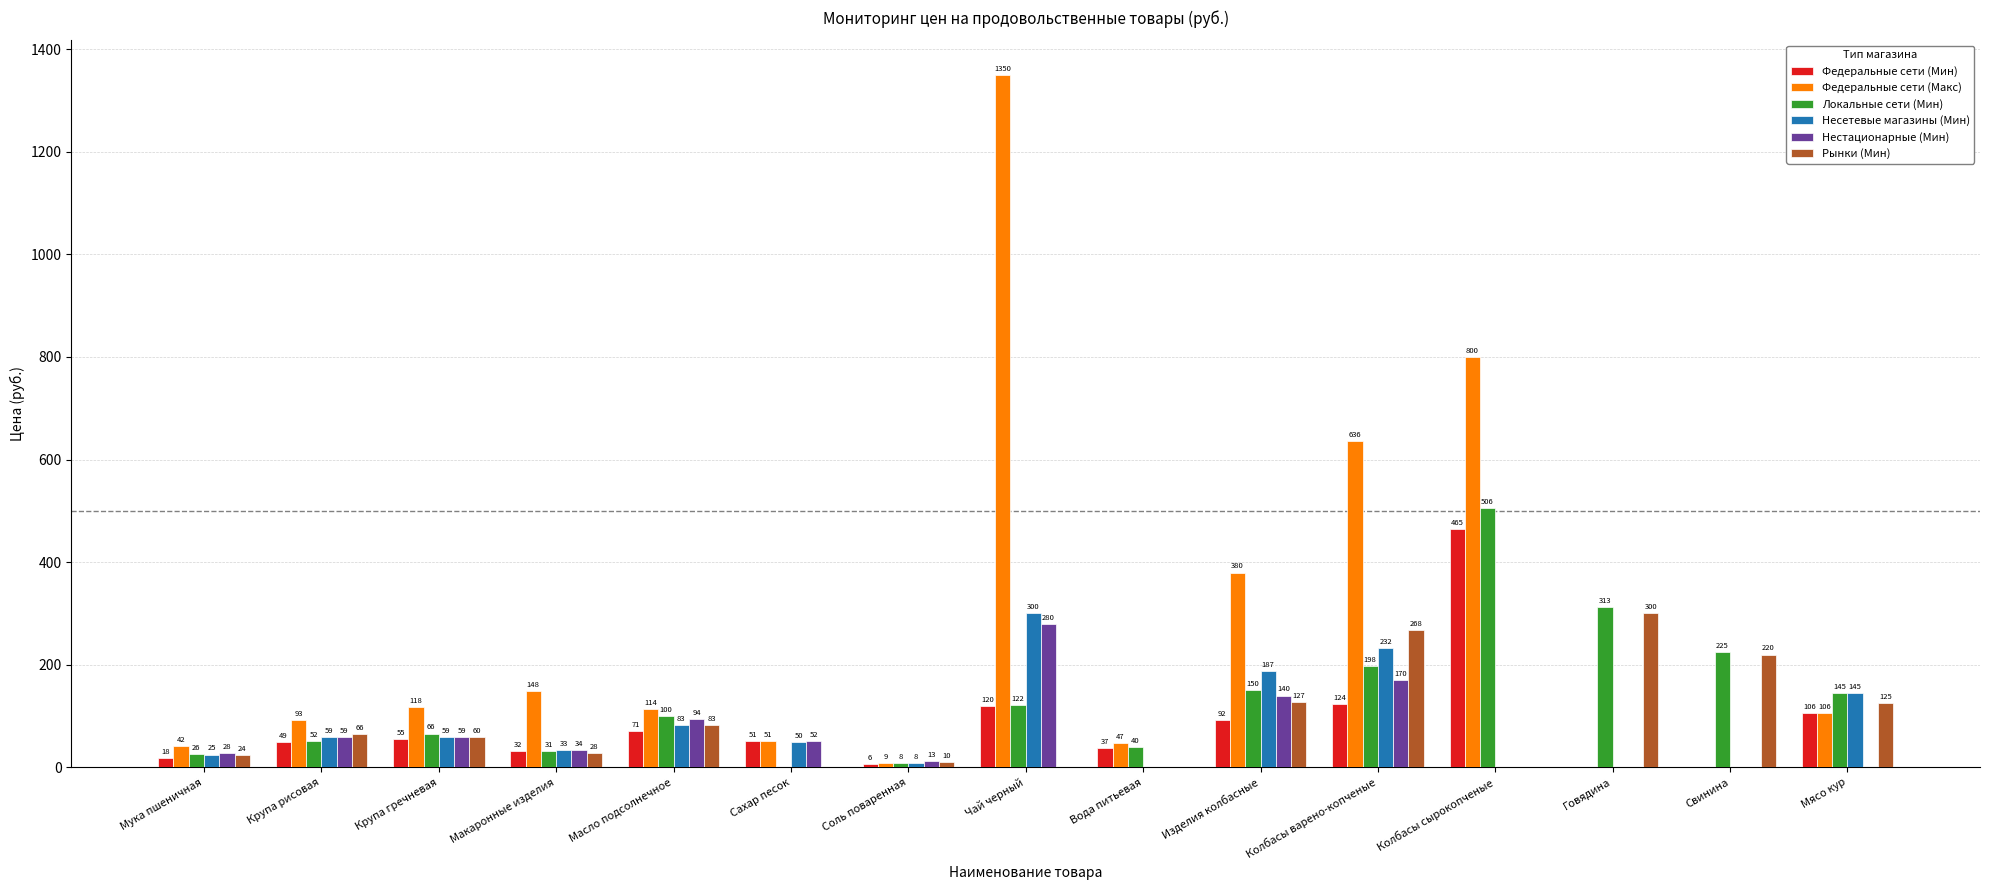

Is it true that Федеральные сети (Макс) equals 1349.5 at Чай черный?

True